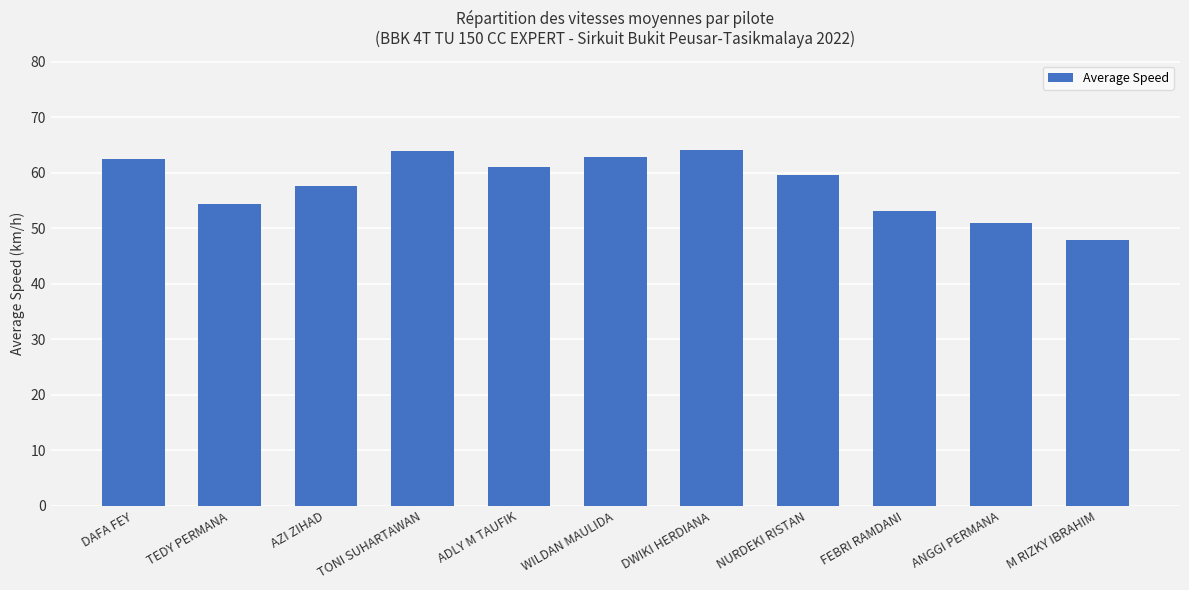

What is the value of the 9th bar from the left?

53.1